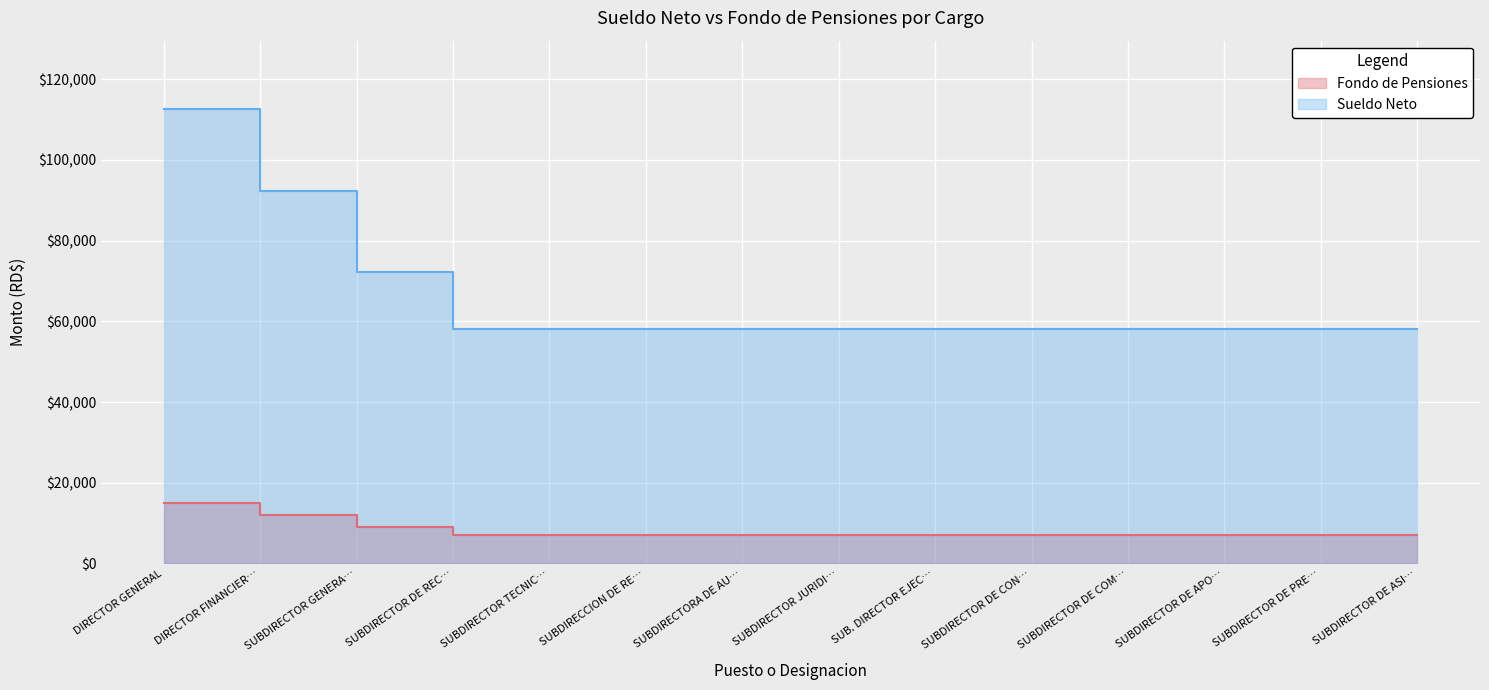

What is the average value of the Fondo de Pensiones series?

8071.4